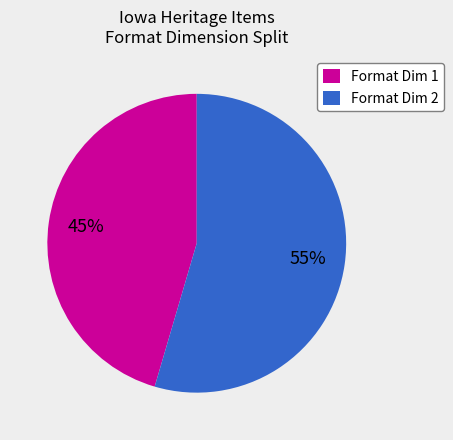

How many slices are in this pie chart?

2